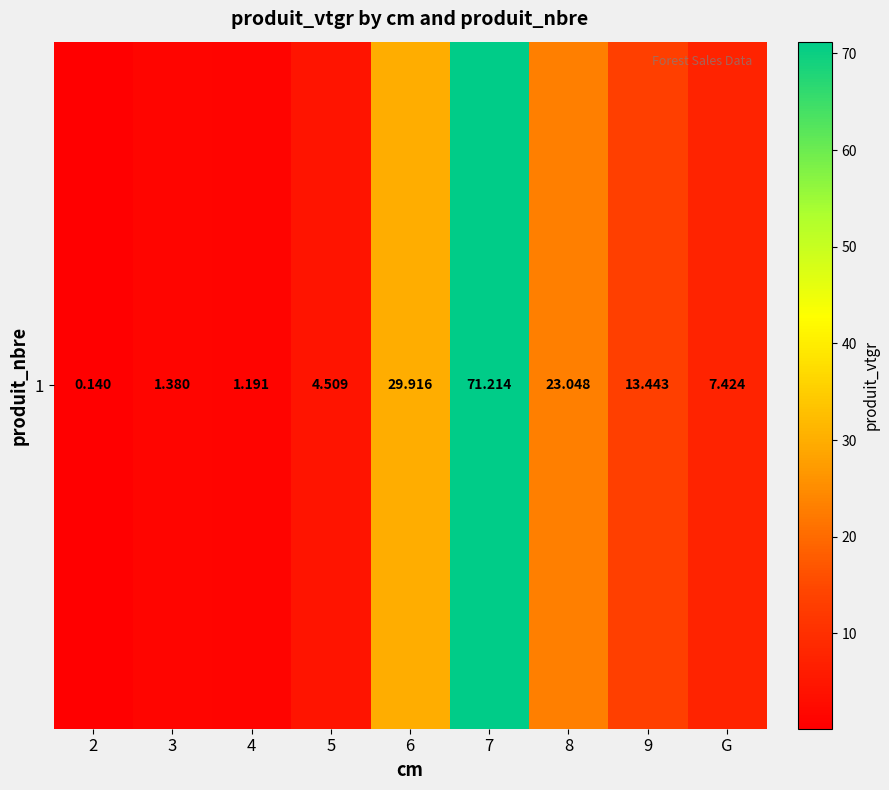

List the labels in order of value, smallest first.

2, 4, 3, 5, G, 9, 8, 6, 7